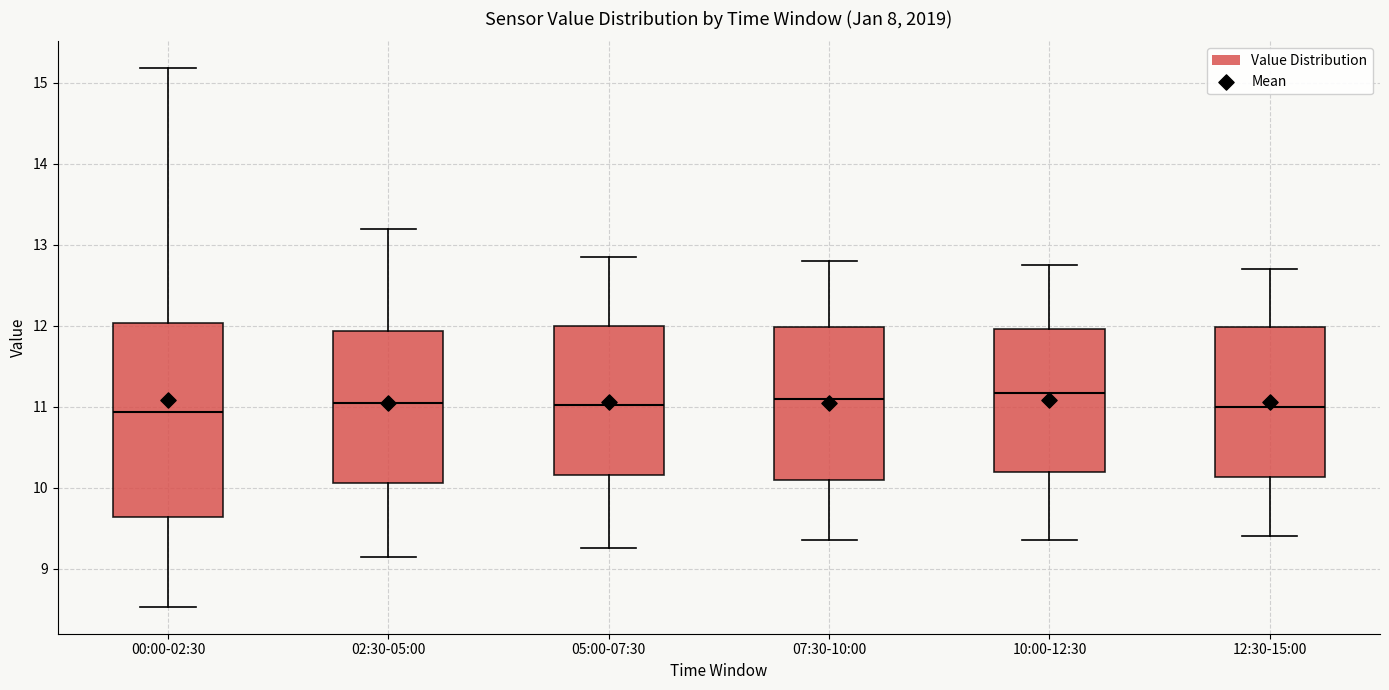

Reading left to right, transcribe this box plot: for each box, give where its median line is, the range the box spans, and where its two whiskers end, as read against the y-axis. The values are not printed on the chart, so give them approximately, as read against the axis.

00:00-02:30: median 10.9, box 9.6 to 12.0, whiskers 8.5 to 15.2
02:30-05:00: median 11.1, box 10.1 to 11.9, whiskers 9.2 to 13.2
05:00-07:30: median 11.0, box 10.2 to 12.0, whiskers 9.3 to 12.9
07:30-10:00: median 11.1, box 10.1 to 12.0, whiskers 9.4 to 12.8
10:00-12:30: median 11.2, box 10.2 to 12.0, whiskers 9.4 to 12.8
12:30-15:00: median 11.0, box 10.1 to 12.0, whiskers 9.4 to 12.7